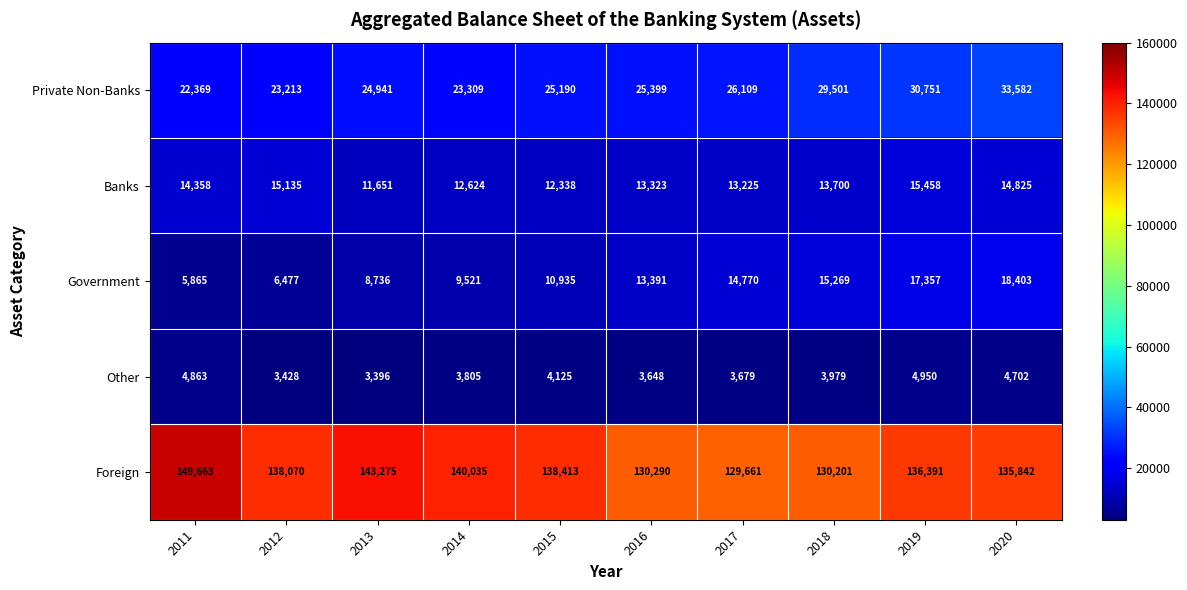

What is the difference between the Private Non-Banks values at 2012 and 2014?

96